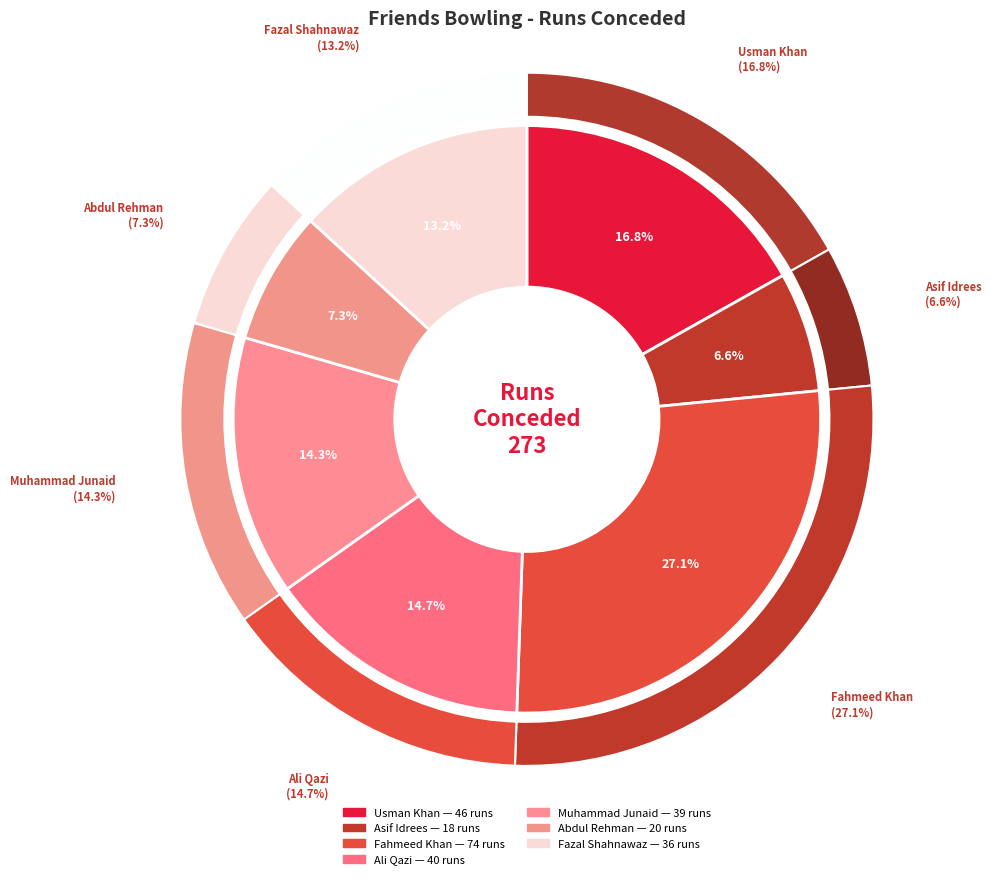

How many slices are in this pie chart?

7